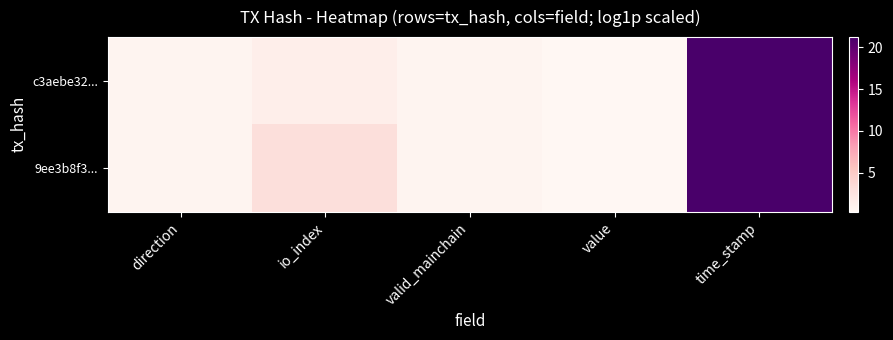

Which series has the largest range (max minus min)?

c3aebe32...